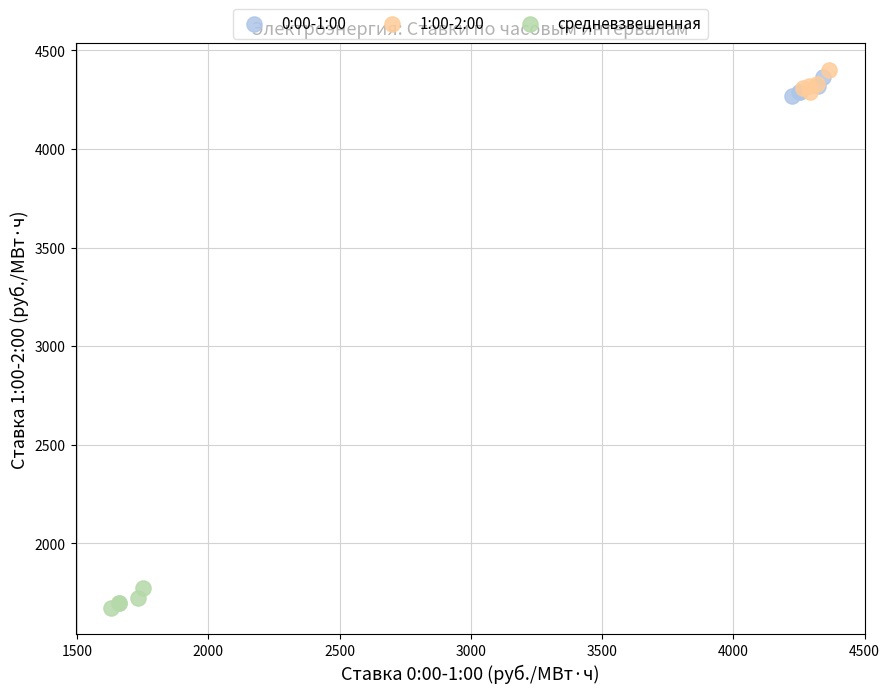

Which series reaches the minimum Y coordinate?

средневзвешенная